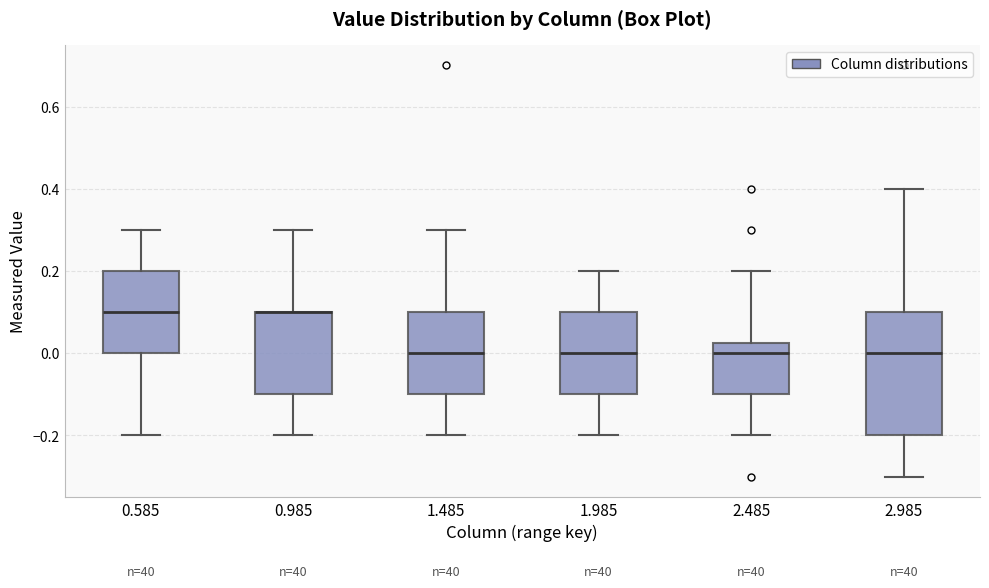

Where does the median line of the box at x = 1.485 sit on the y-axis? The values are not printed on the chart, so give them approximately, as read against the axis.

0.00